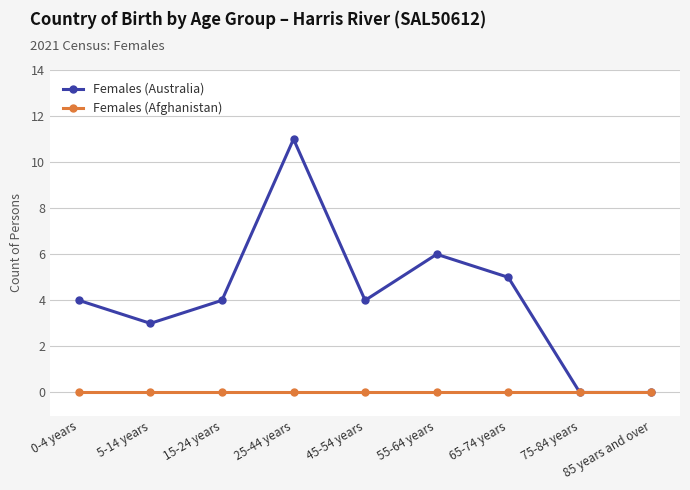

What is the maximum value shown in the chart?

11